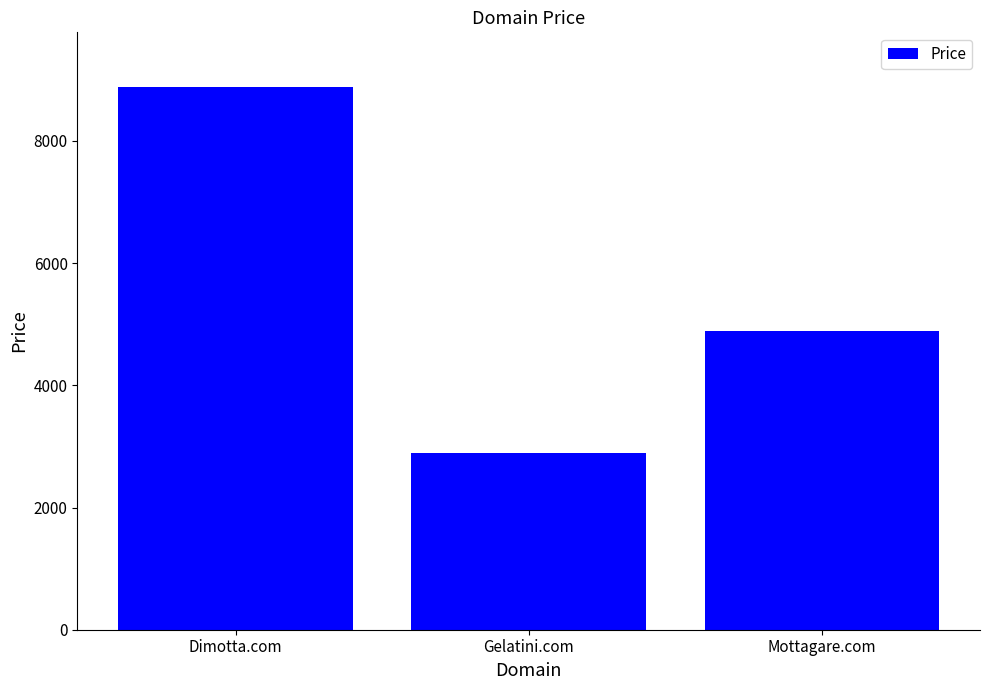

How many series are shown in this chart?

1